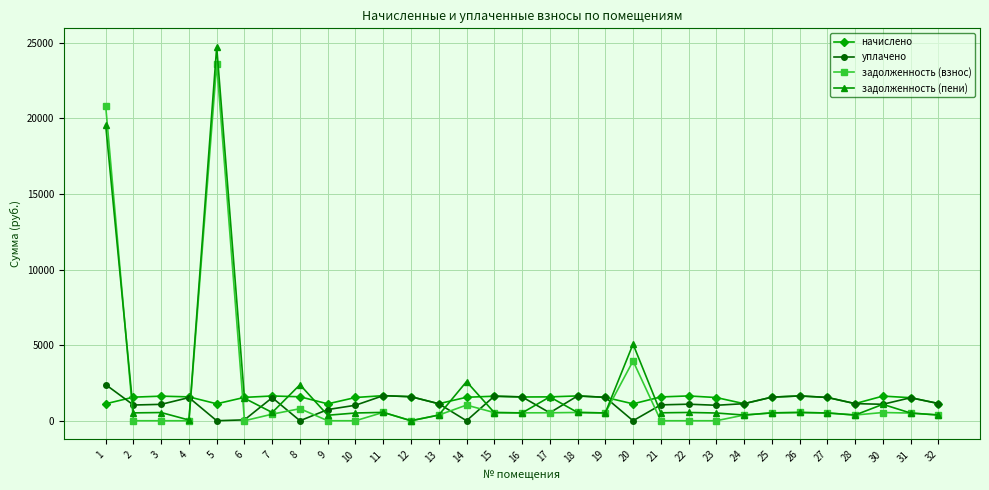

Is it true that задолженность (пени) equals 516.2 at 19?

True